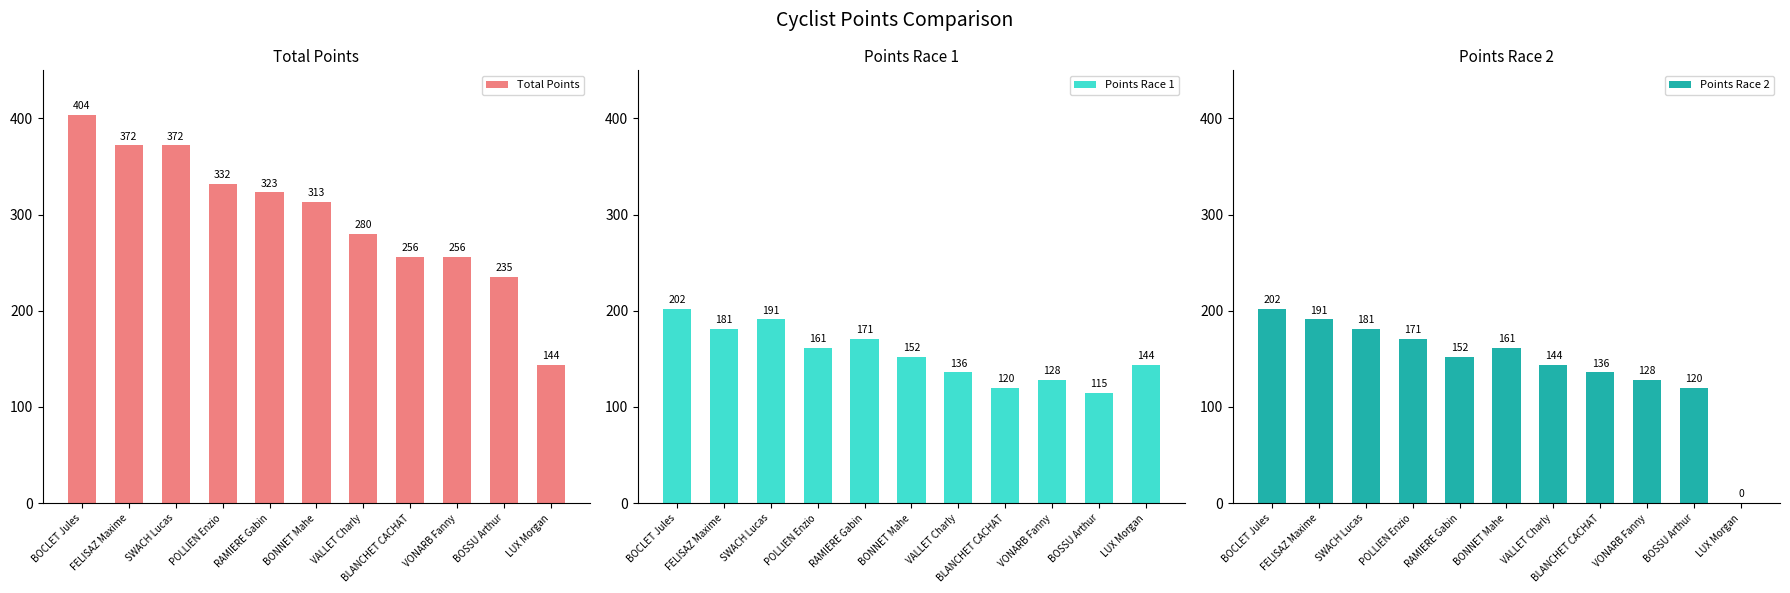

Where does the Points Race 2 series first go above 152?

BOCLET Jules